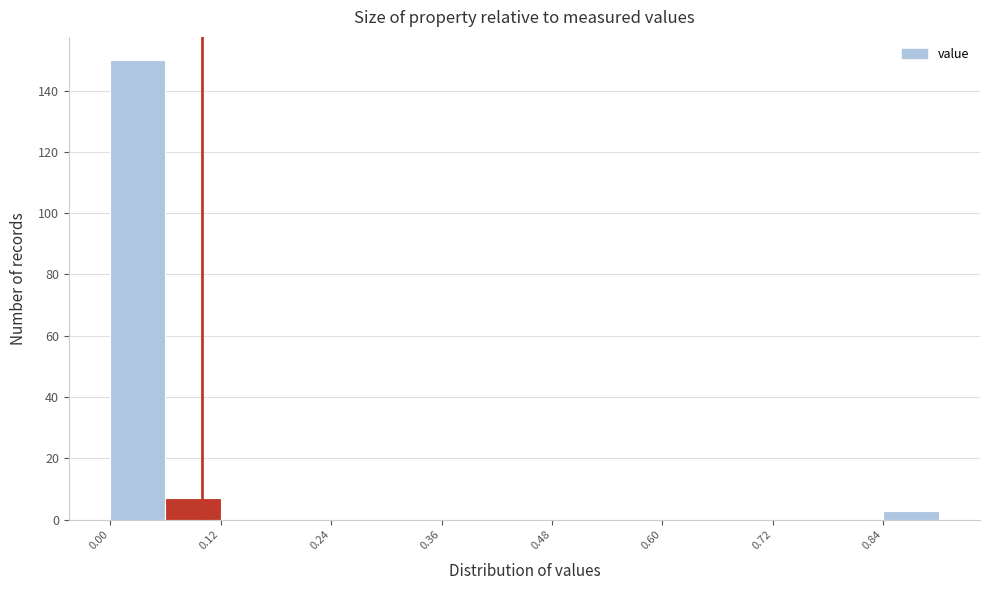

Read against the x-axis, roughly where is the centre of the tallest bar?

0.04